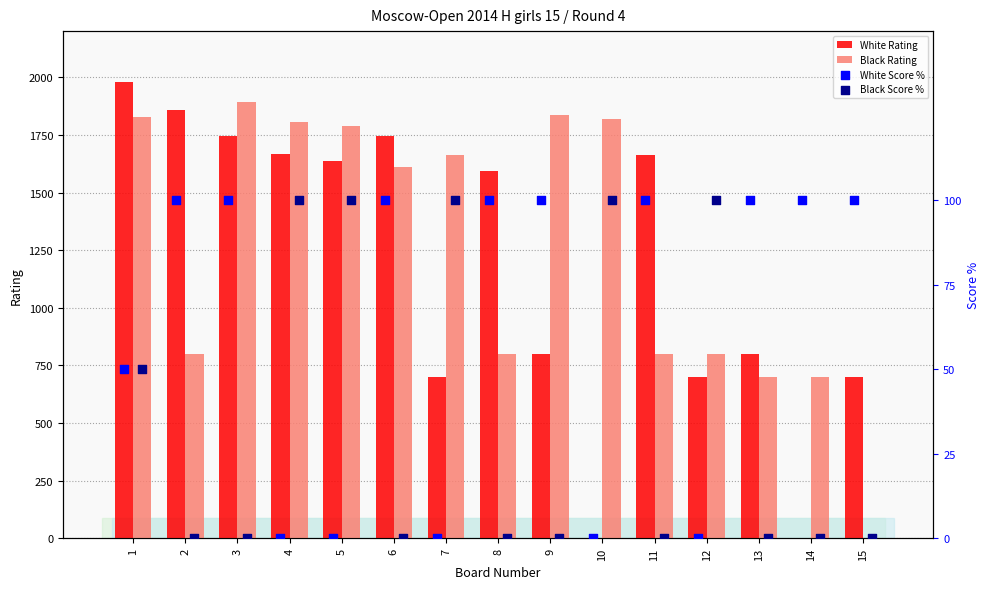

What is the sum of all White Rating values?

17586